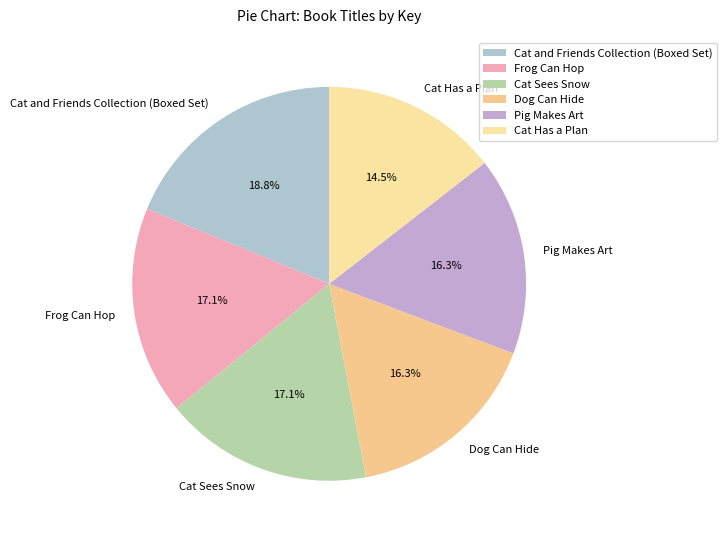

What percentage is the Frog Can Hop slice, to the nearest percent?

17%